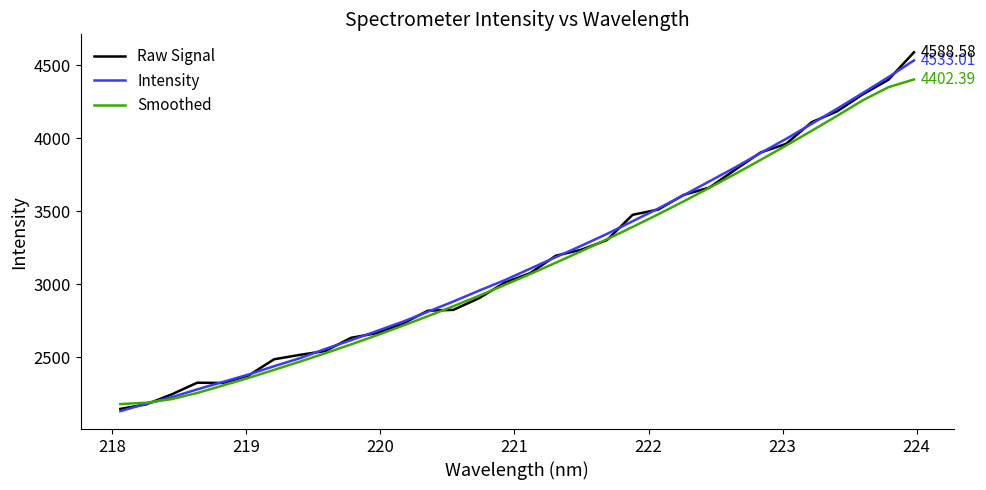

Which series has the widest spread of values?

Raw Signal